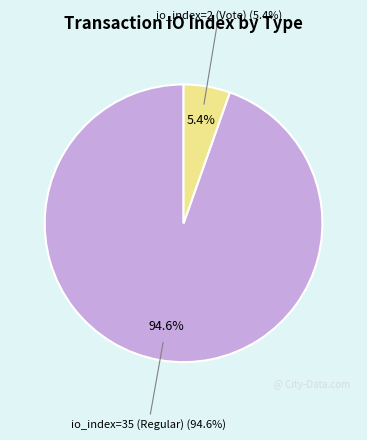

To the nearest percent, what portion does io_index=2 (Vote) represent?

5%